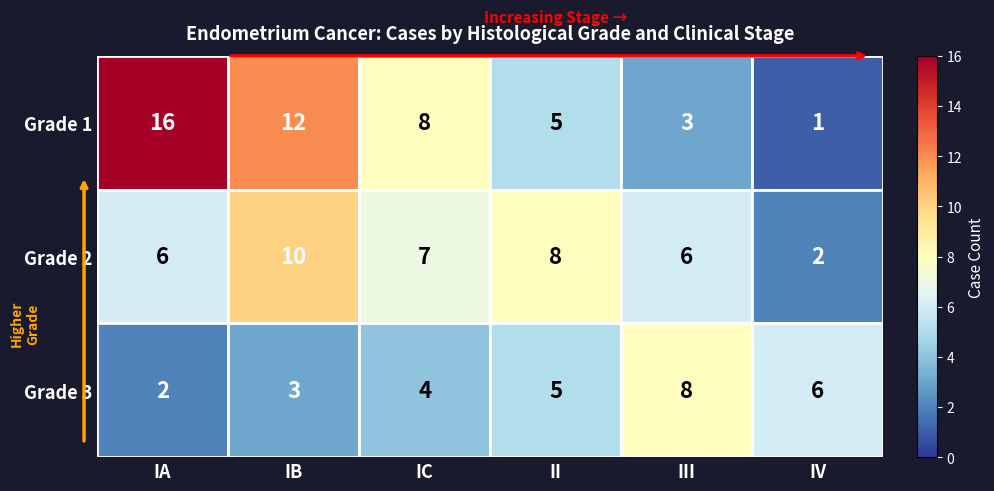

At IA, list the series in order from smallest to largest.

Grade 3, Grade 2, Grade 1